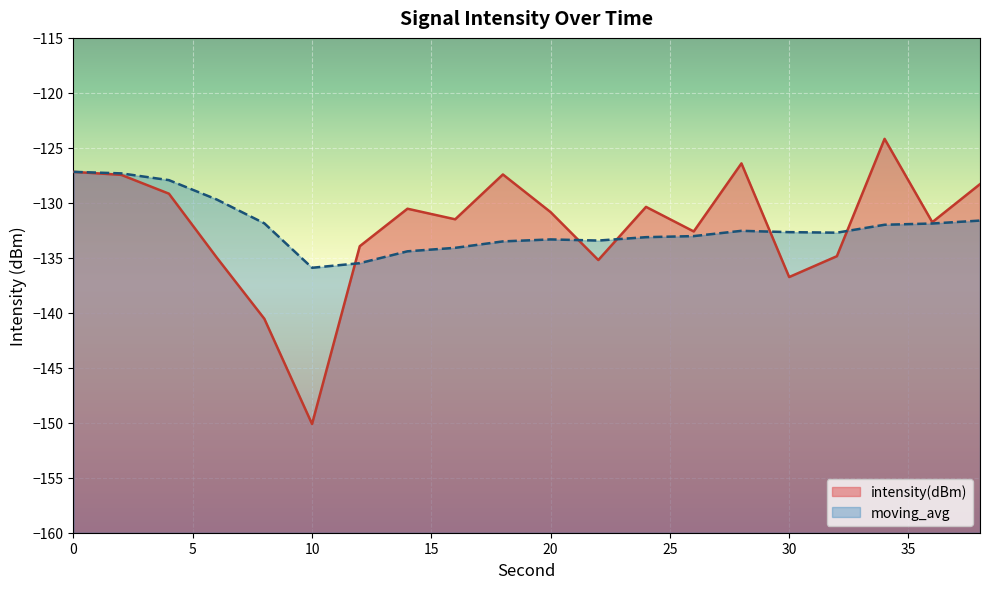

Which series has the largest range (max minus min)?

intensity(dBm)